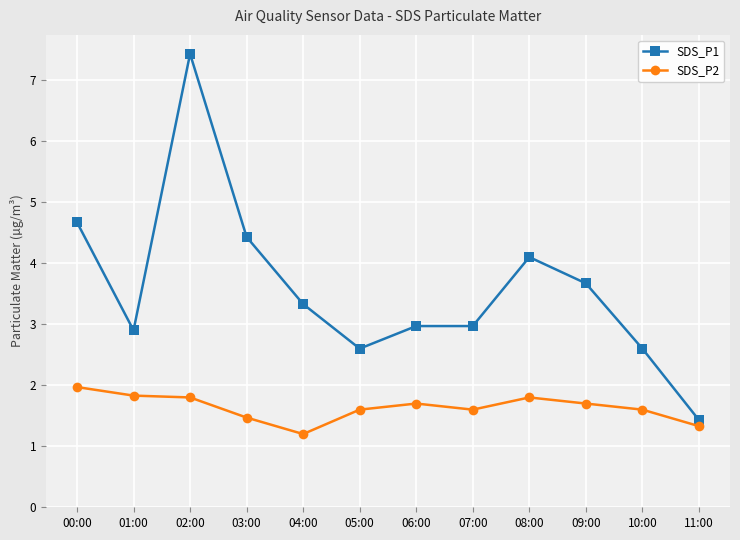

The value of SDS_P2 at 06:00 is 1.7. True or false?

True